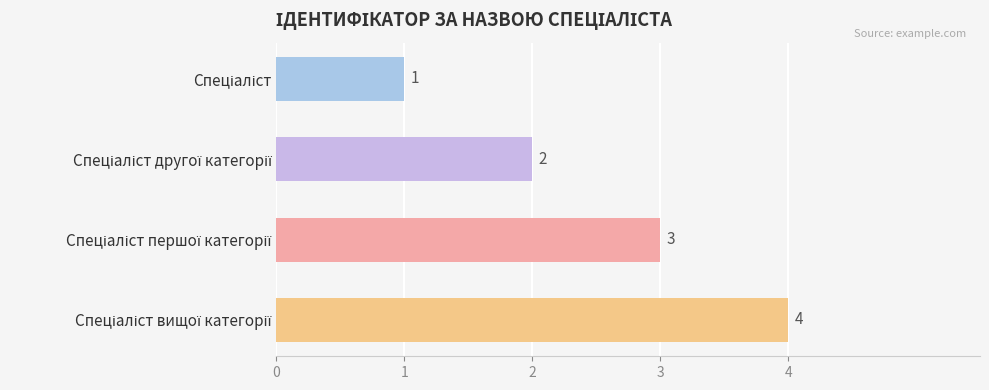

What is the sum of all values?

10